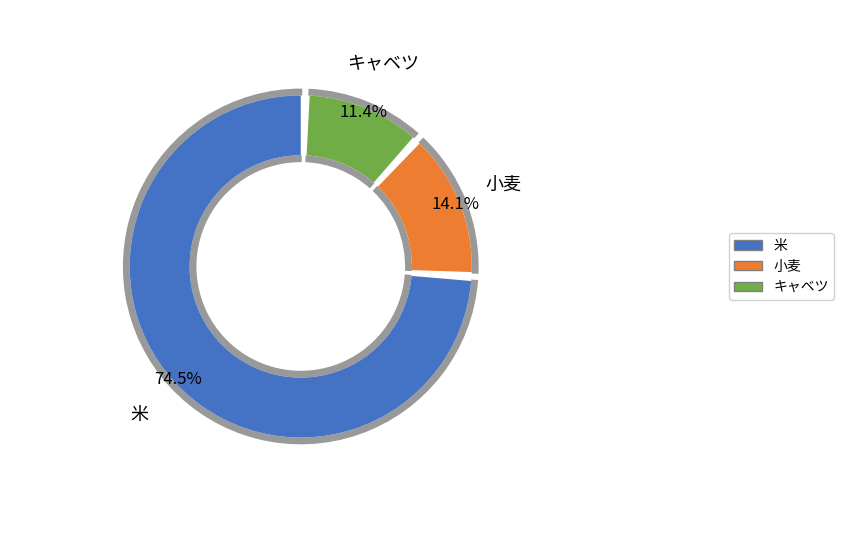

Between キャベツ and 米, which is larger?

米